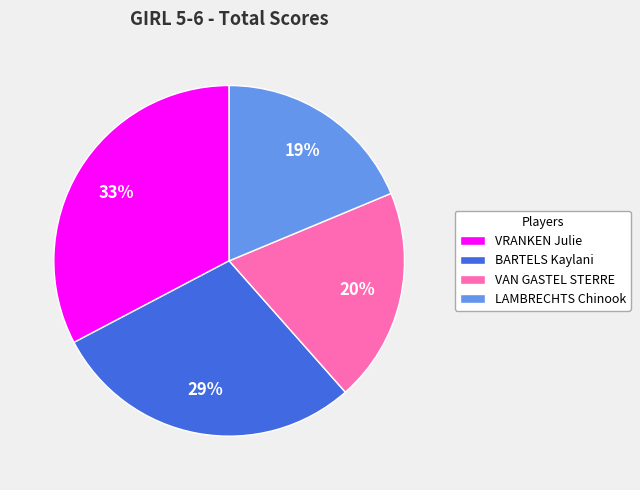

What is the largest slice in the pie chart?

VRANKEN Julie